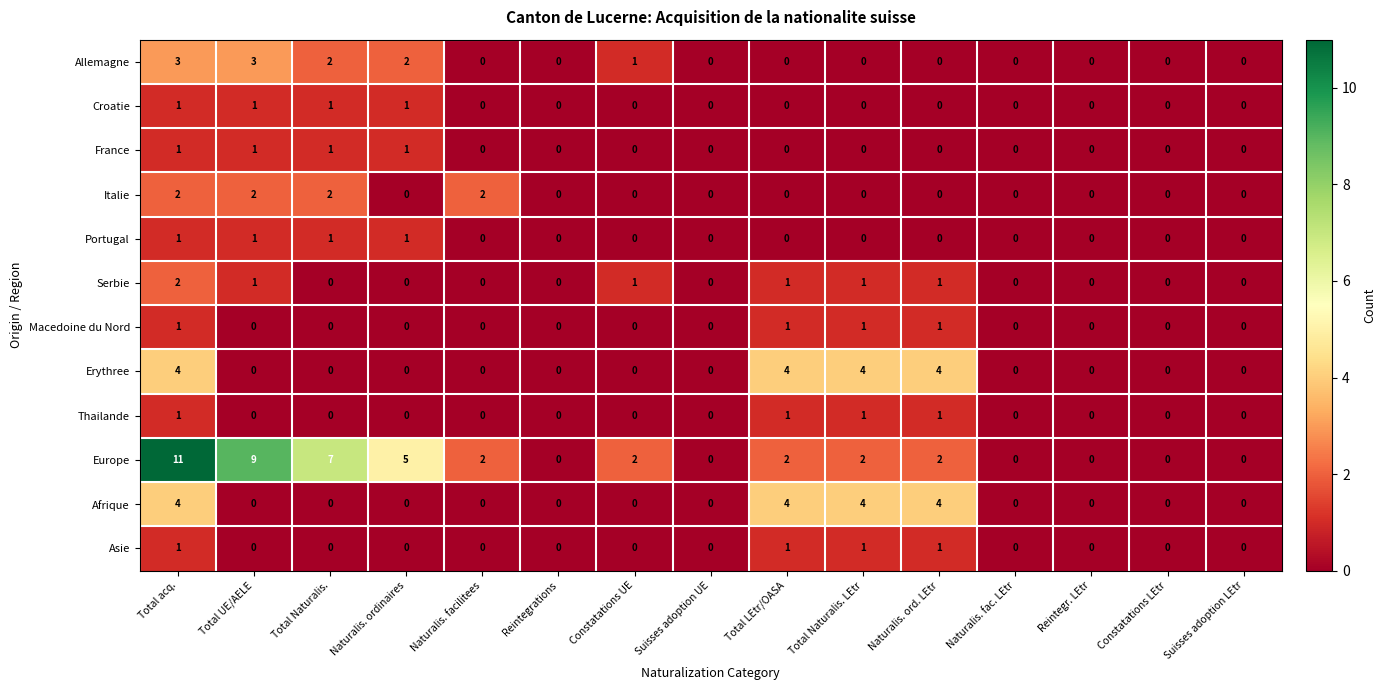

The France series shows 0 at Constatations UE. True or false?

True